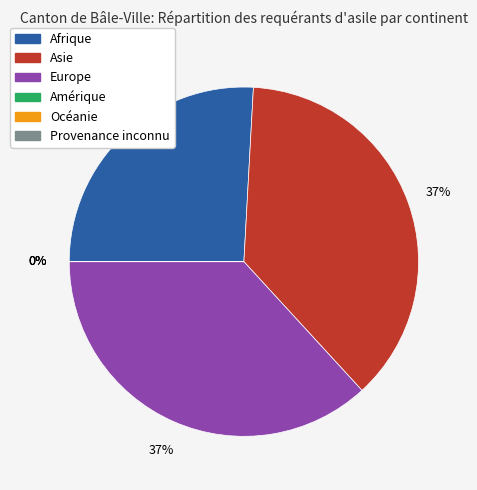

True or false: Afrique accounts for 15% of the total.

False